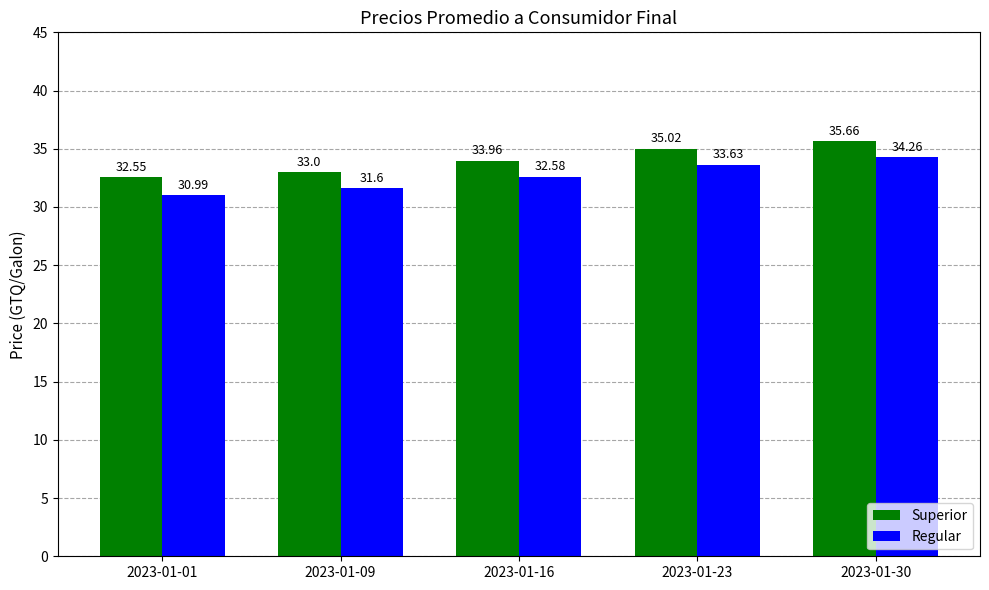

What is the sum of all Superior values?

170.2